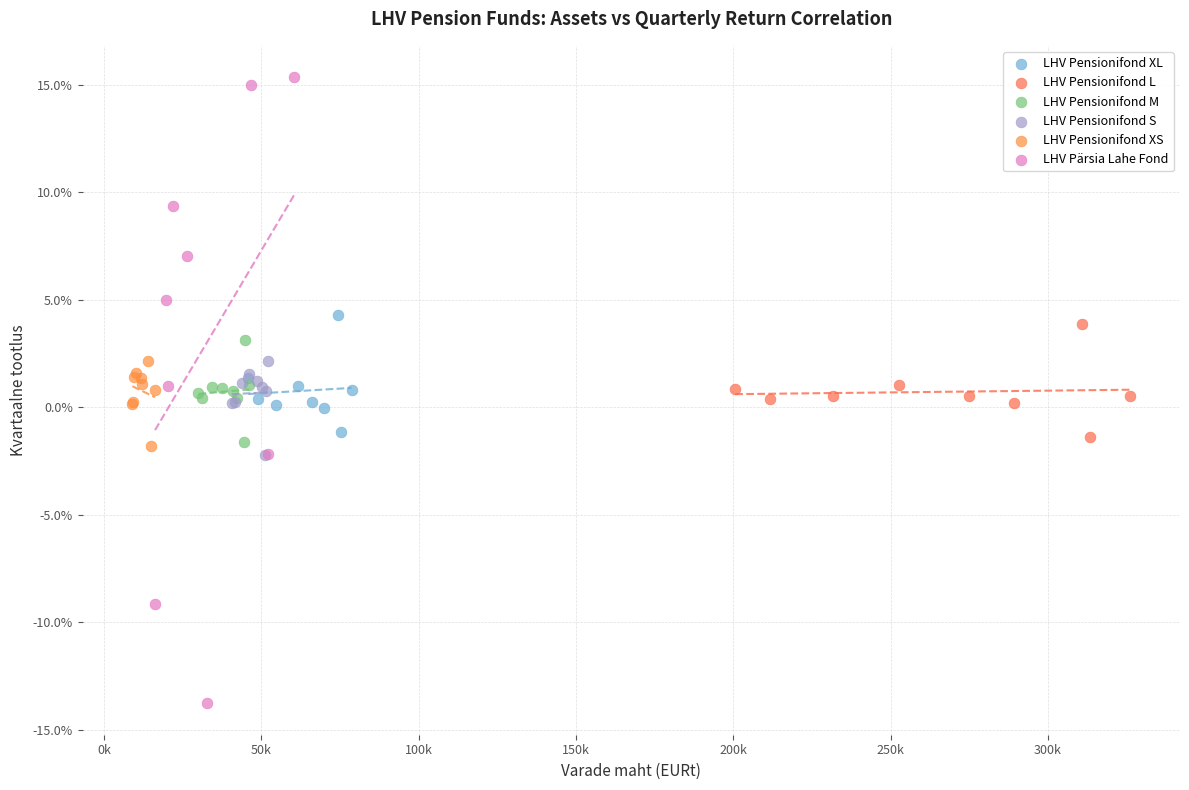

What are all the series names shown in the legend?

LHV Pensionifond XL, LHV Pensionifond L, LHV Pensionifond M, LHV Pensionifond S, LHV Pensionifond XS, LHV Pärsia Lahe Fond